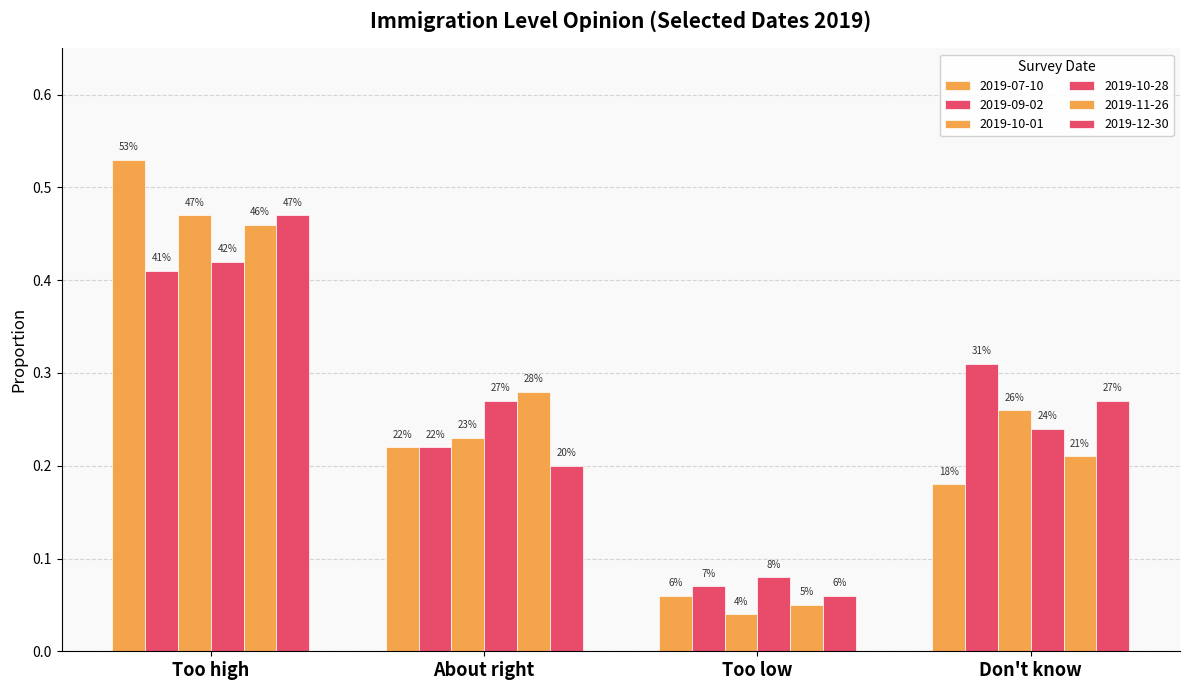

What is the label of the 1st bar from the left?

Too high